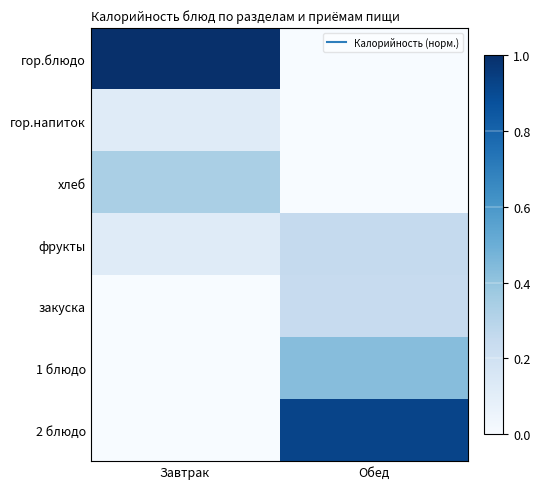

Reading left to right, what are all the values shown in this chart?

гор.блюдо: Завтрак=1.0	Обед=0.0
гор.напиток: Завтрак=0.1	Обед=0.0
хлеб: Завтрак=0.3	Обед=0.0
фрукты: Завтрак=0.1	Обед=0.3
закуска: Завтрак=0.0	Обед=0.2
1 блюдо: Завтрак=0.0	Обед=0.4
2 блюдо: Завтрак=0.0	Обед=0.9